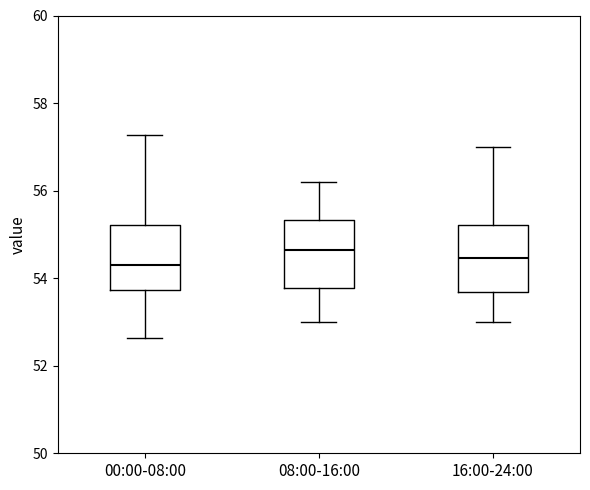

Reading left to right, transcribe this box plot: for each box, give where its median line is, the range the box spans, and where its two whiskers end, as read against the y-axis. The values are not printed on the chart, so give them approximately, as read against the axis.

00:00-08:00: median 54.4, box 53.8 to 55.2, whiskers 52.6 to 57.2
08:00-16:00: median 54.6, box 53.8 to 55.4, whiskers 53.0 to 56.2
16:00-24:00: median 54.4, box 53.6 to 55.2, whiskers 53.0 to 57.0